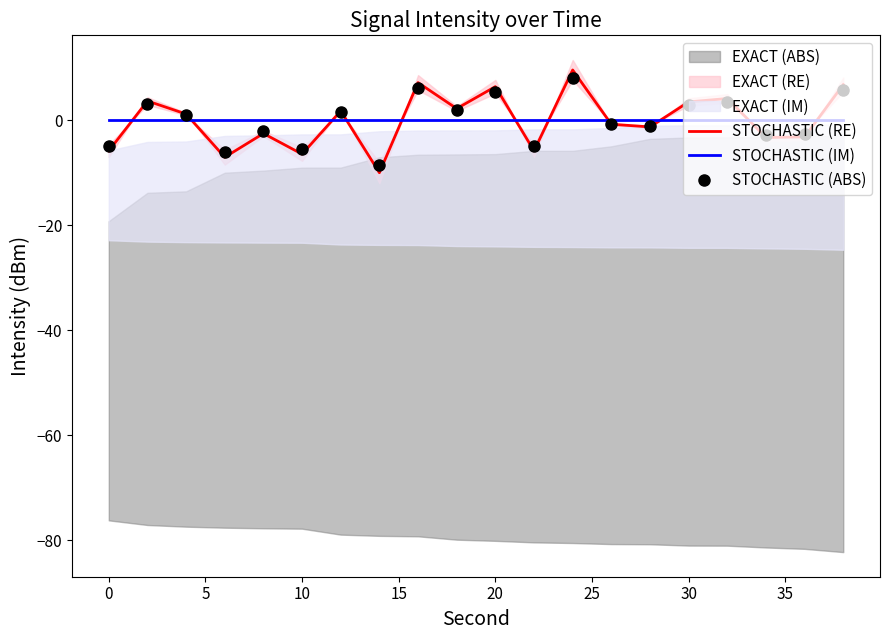

True or false: STOCHASTIC (IM) has a value of 0.0 at 10.

True